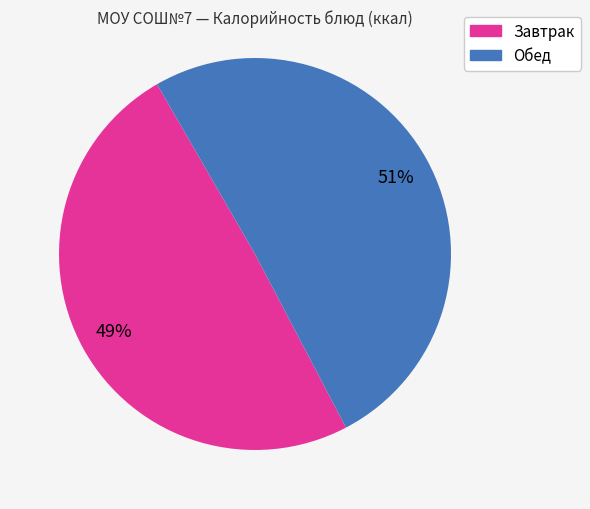

What percentage is the Обед slice, to the nearest percent?

51%